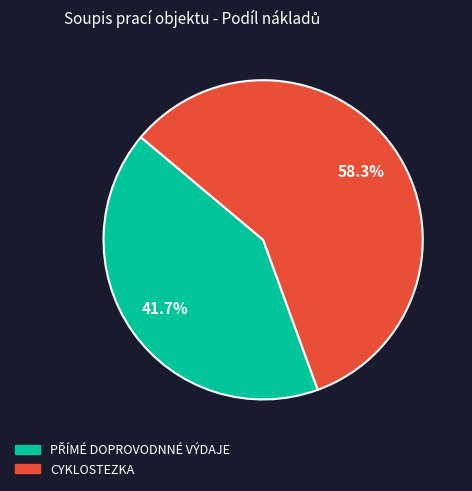

Which category accounts for the majority?

CYKLOSTEZKA